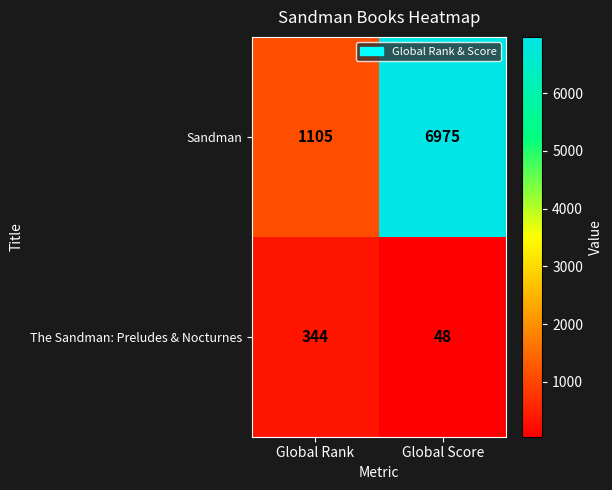

What is the sum of all The Sandman: Preludes & Nocturnes values?

392